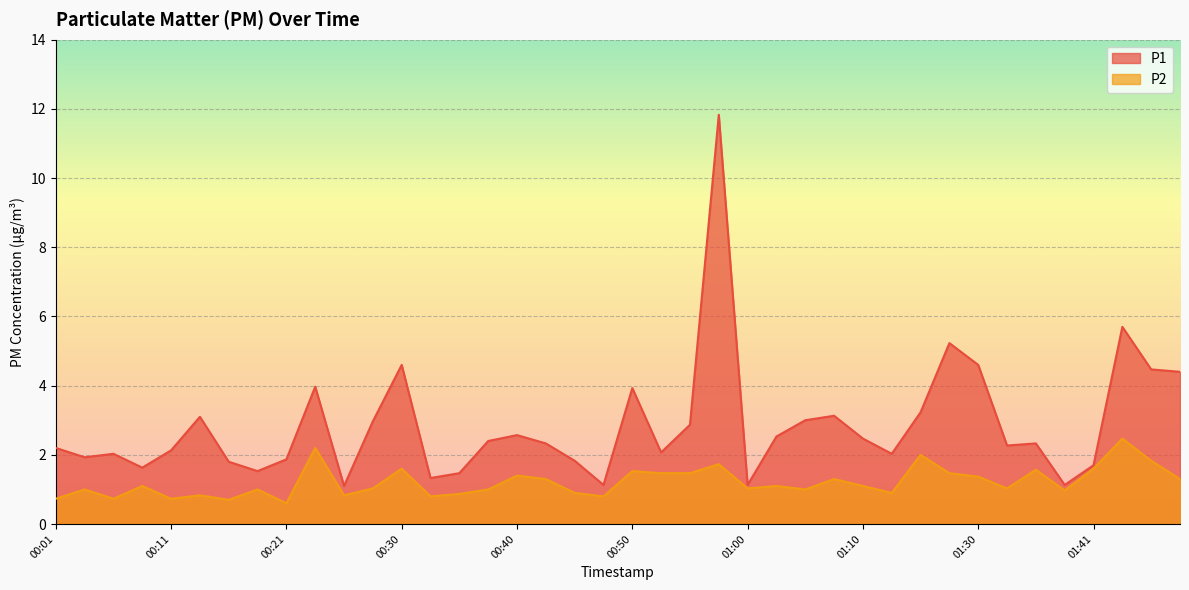

Is it true that P2 equals 0.9 at 00:45?

True